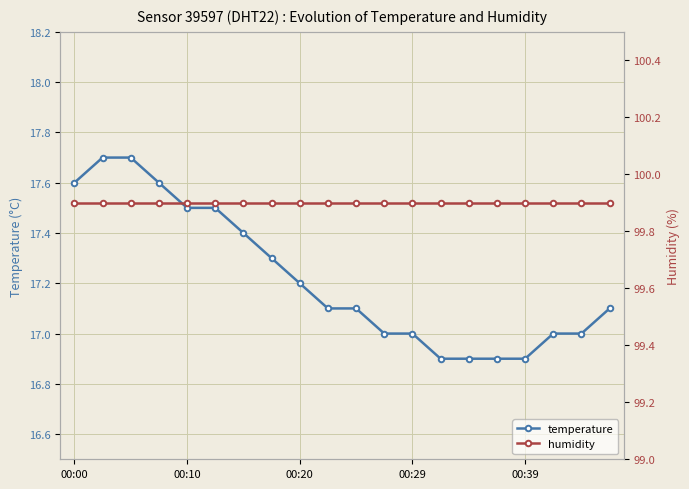

What is the sum of the humidity values at 8 and 6?

199.8